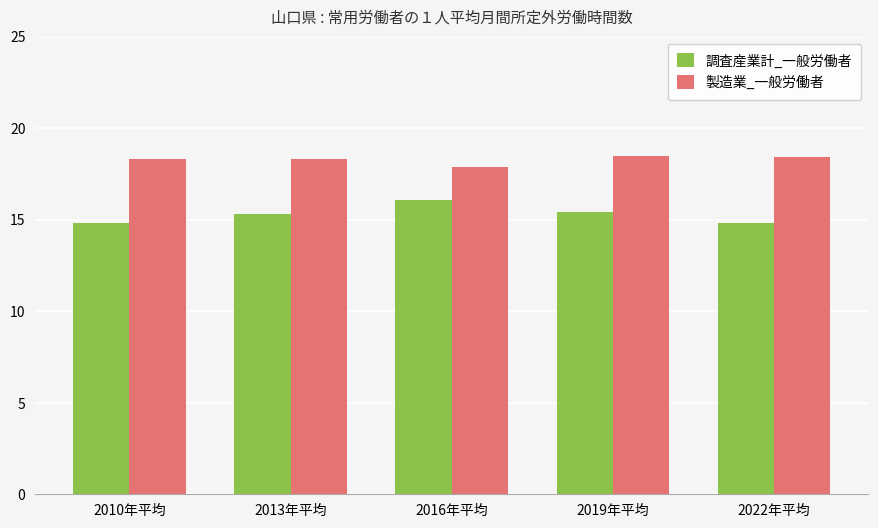

How many data points in 調査産業計_一般労働者 are above 15?

3